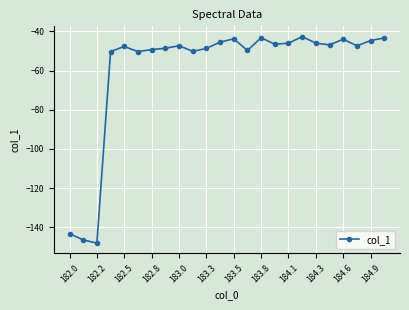

What is the value of the 16th point from the left?

-46.5